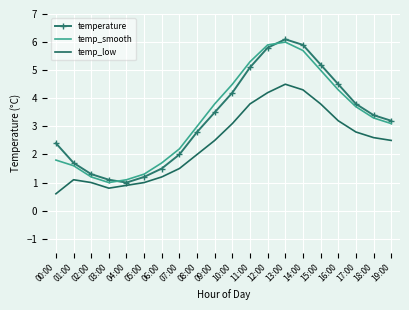

What is the difference between the maximum and second lowest values in the temperature series?

5.0